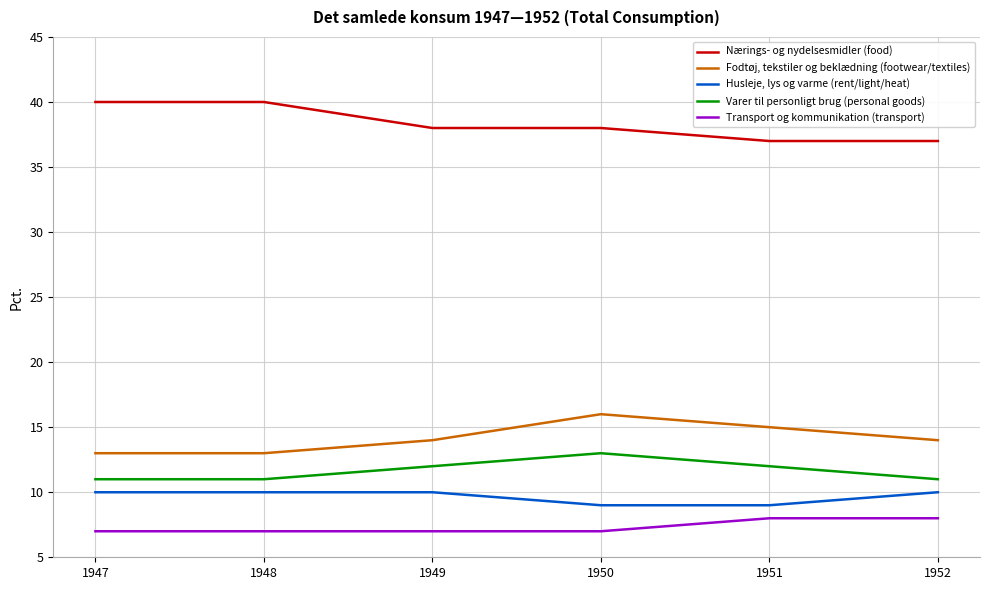

What is the greatest value displayed?

40